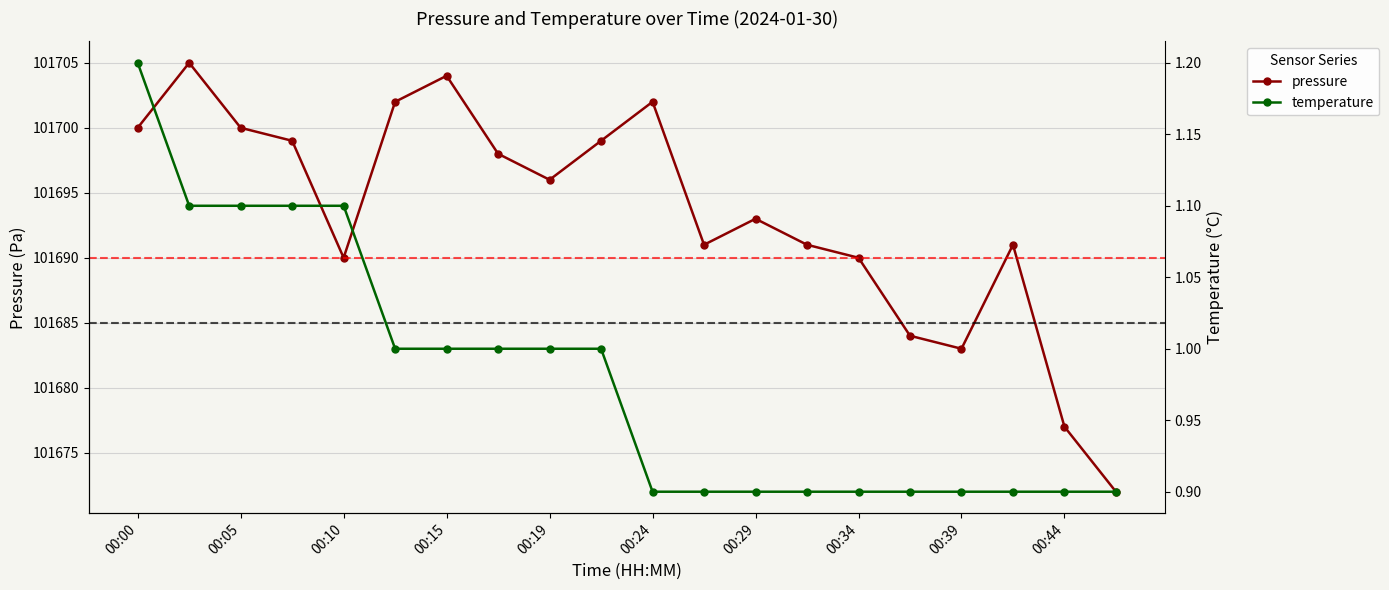

What are all the series names shown in the legend?

pressure, temperature